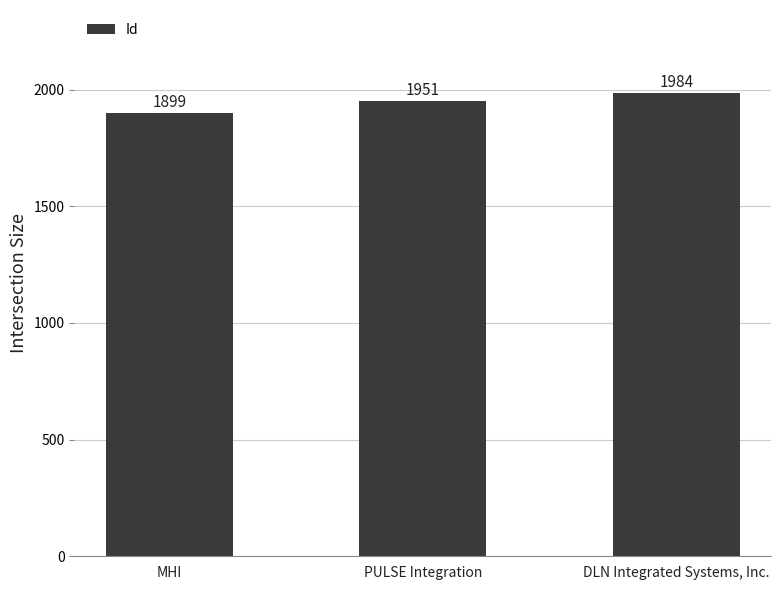

What is the sum of the values at DLN Integrated Systems, Inc. and PULSE Integration?

3935